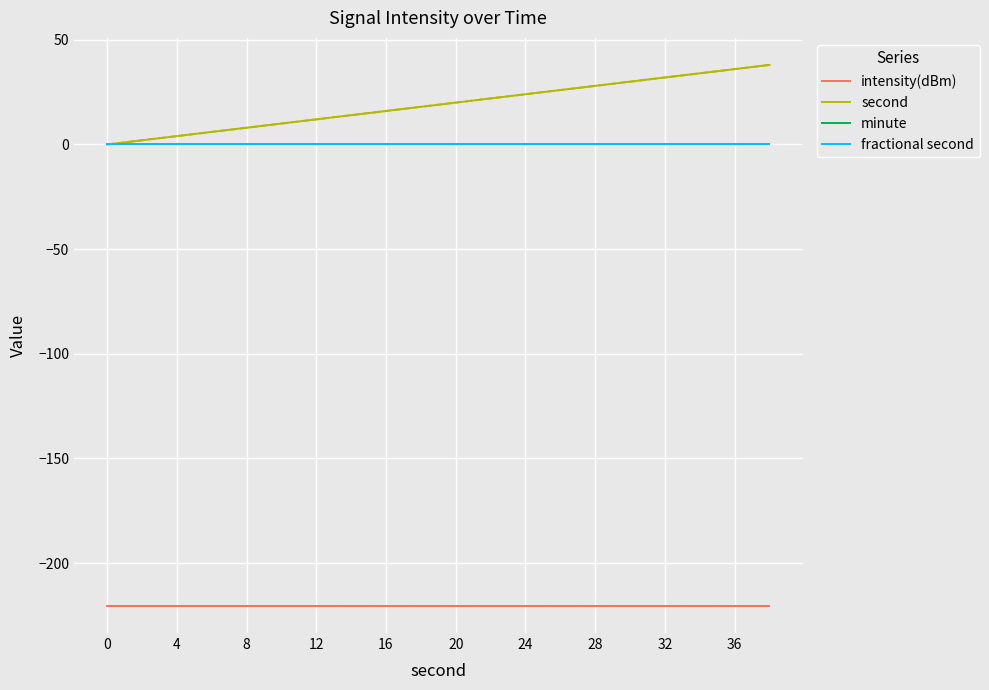

Rank the series at 28 from highest to lowest value.

second, minute, fractional second, intensity(dBm)